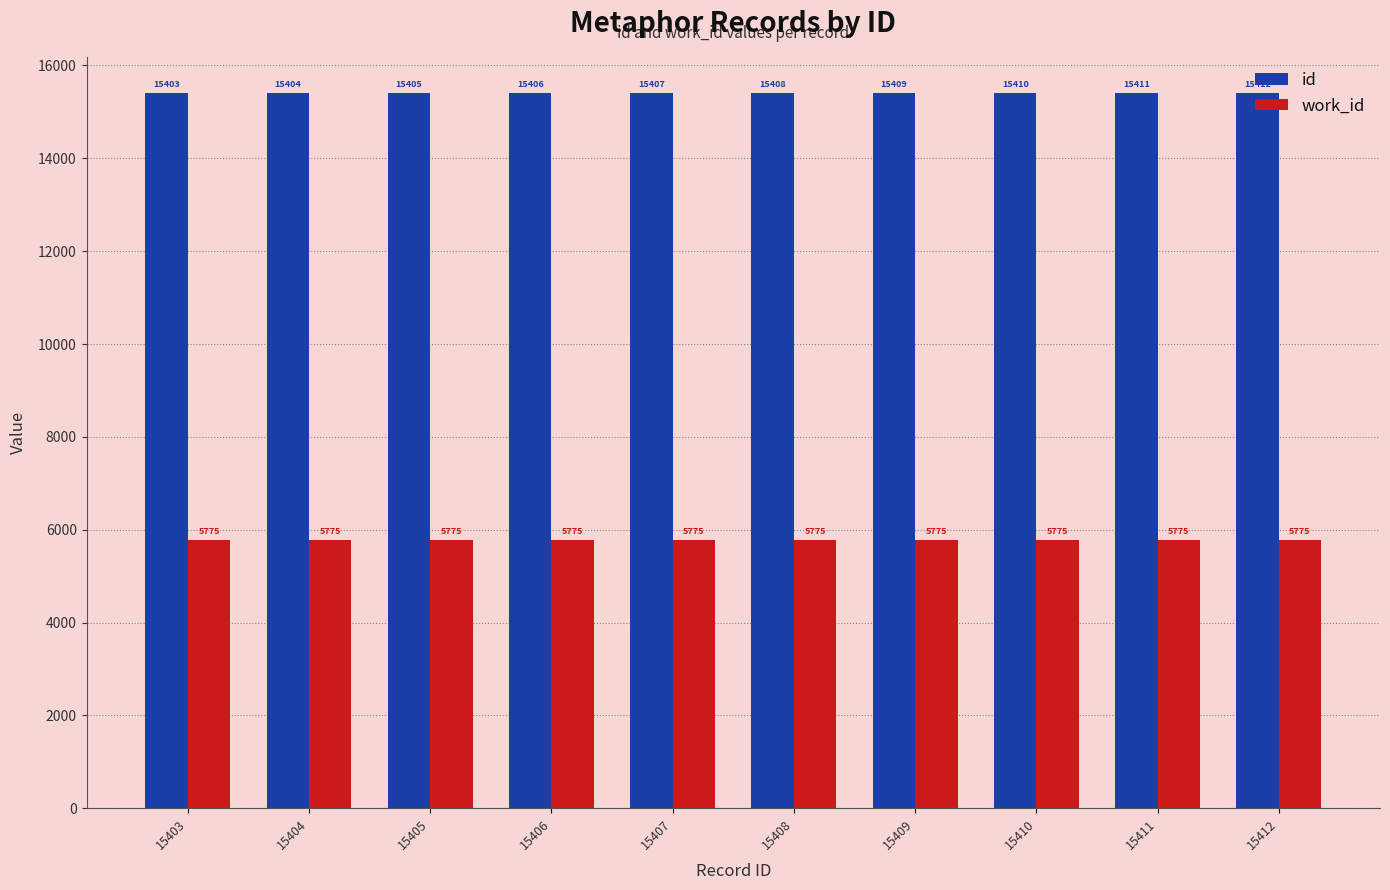

Reading left to right, what are all the values shown in this chart?

id: 15403=15403	15404=15404	15405=15405	15406=15406	15407=15407	15408=15408	15409=15409	15410=15410	15411=15411	15412=15412
work_id: 15403=5775	15404=5775	15405=5775	15406=5775	15407=5775	15408=5775	15409=5775	15410=5775	15411=5775	15412=5775